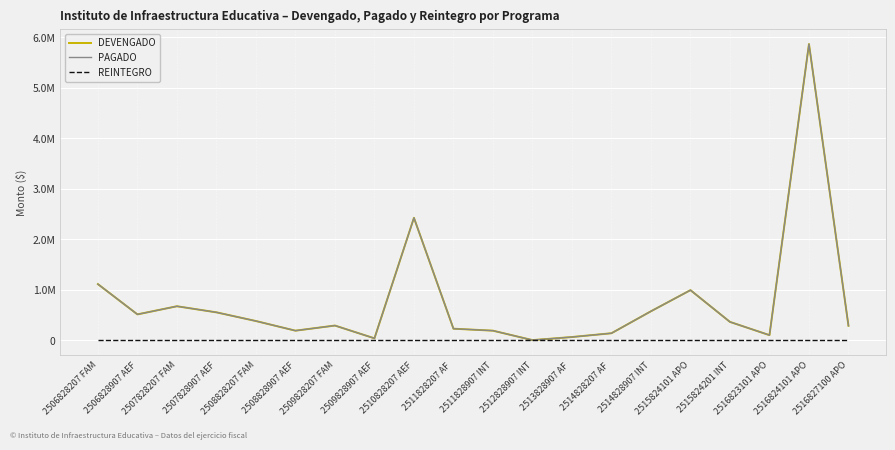

What is the difference between the highest and lowest values at 2508828207 FAM?

378077.3